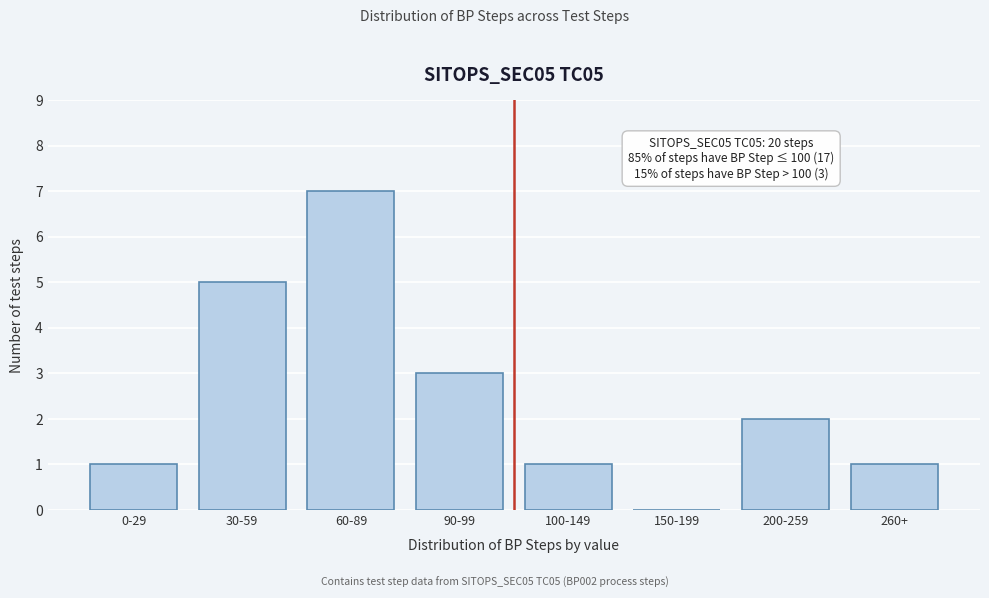

Reading left to right, transcribe all the data shown in this chart.

0-29=1	30-59=5	60-89=7	90-99=3	100-149=1	150-199=0	200-259=2	260+=1